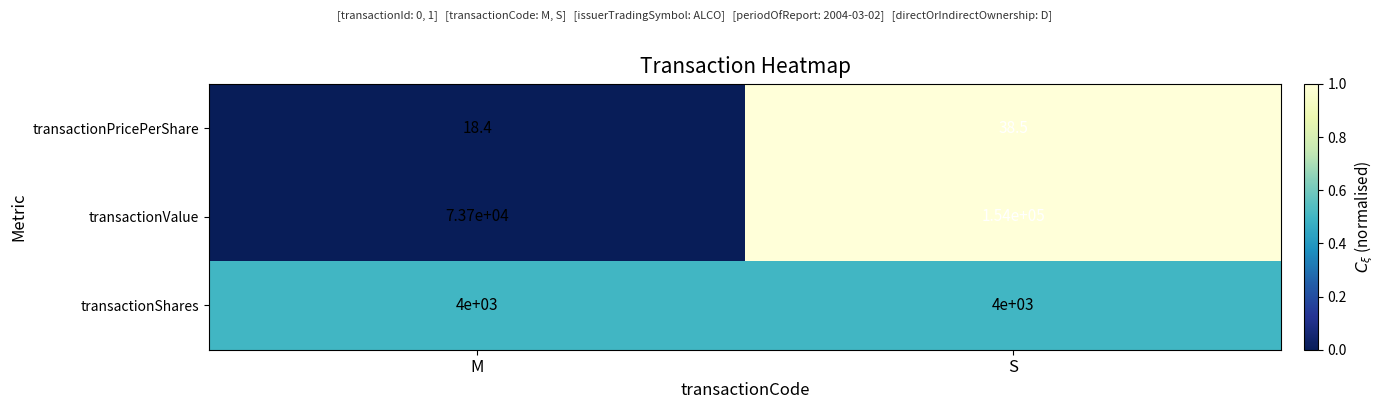

Rank the series at M from highest to lowest value.

transactionValue, transactionShares, transactionPricePerShare